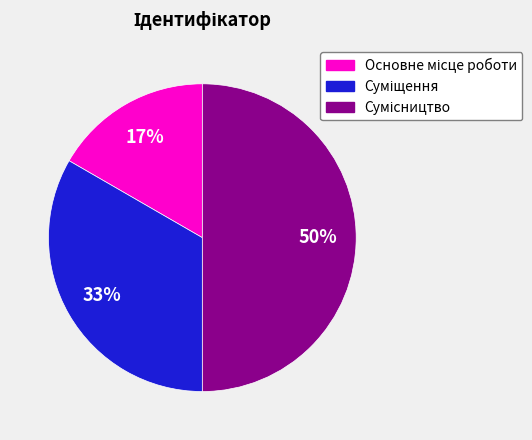

To the nearest percent, what is the average slice percentage?

33%